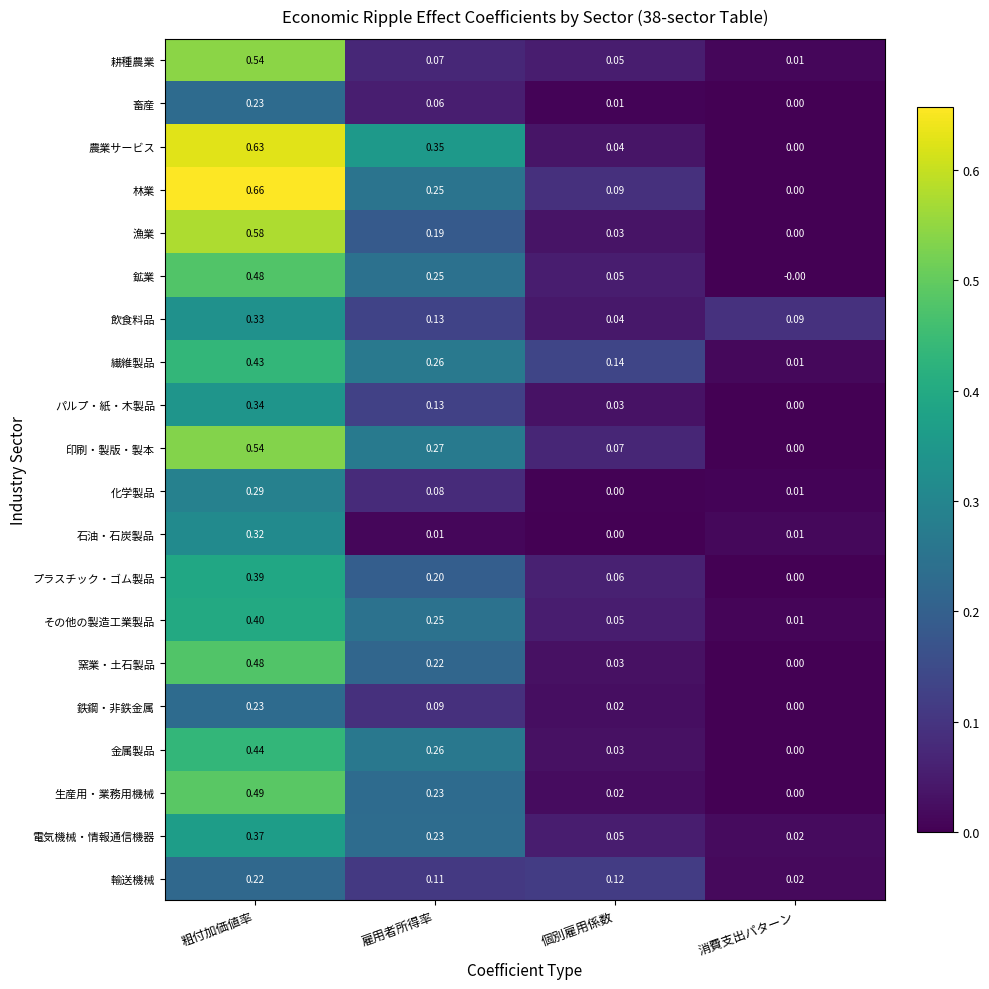

At which label does 農業サービス reach its minimum?

消費支出パターン